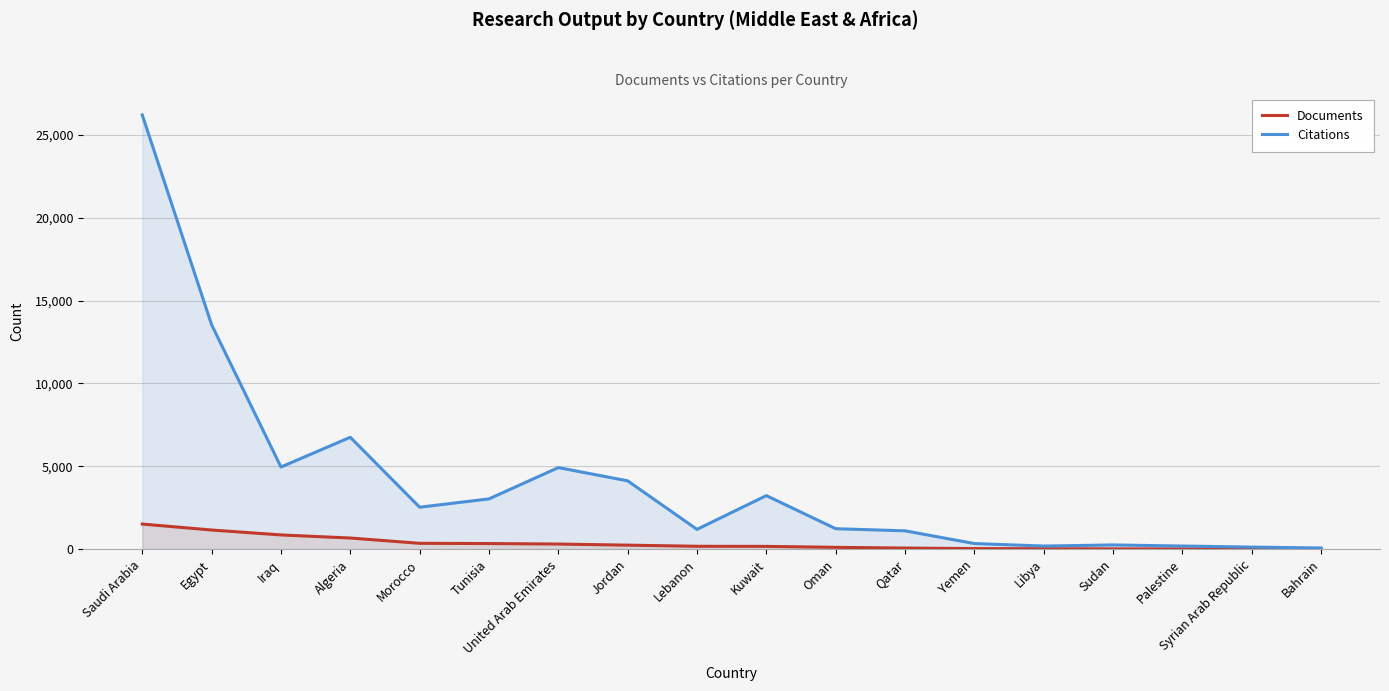

Reading left to right, what are all the values shown in this chart?

Documents: Saudi Arabia=1522	Egypt=1163	Iraq=866	Algeria=680	Morocco=361	Tunisia=346	United Arab Emirates=317	Jordan=250	Lebanon=182	Kuwait=176	Oman=118	Qatar=75	Yemen=42	Libya=35	Sudan=25	Palestine=22	Syrian Arab Republic=21	Bahrain=16
Citations: Saudi Arabia=26189	Egypt=13540	Iraq=4961	Algeria=6755	Morocco=2537	Tunisia=3039	United Arab Emirates=4927	Jordan=4128	Lebanon=1201	Kuwait=3237	Oman=1241	Qatar=1114	Yemen=345	Libya=196	Sudan=262	Palestine=197	Syrian Arab Republic=133	Bahrain=77